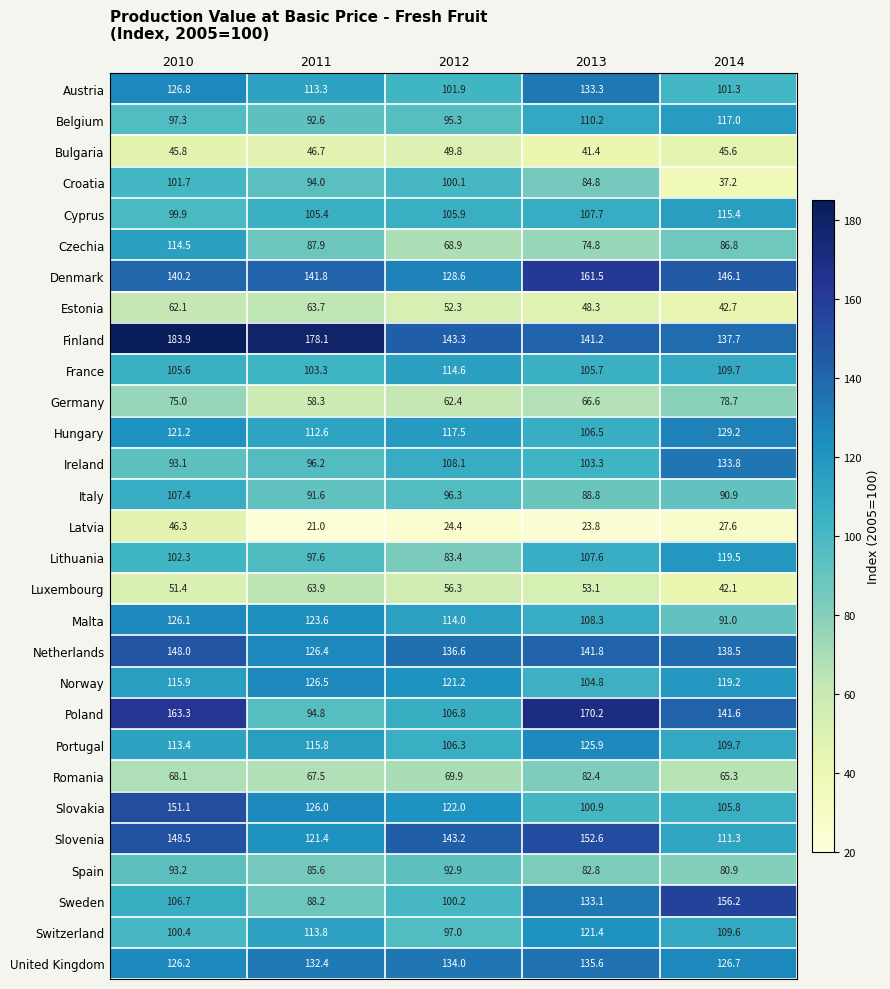

True or false: Denmark has a value of 97.2 at 2014.

False